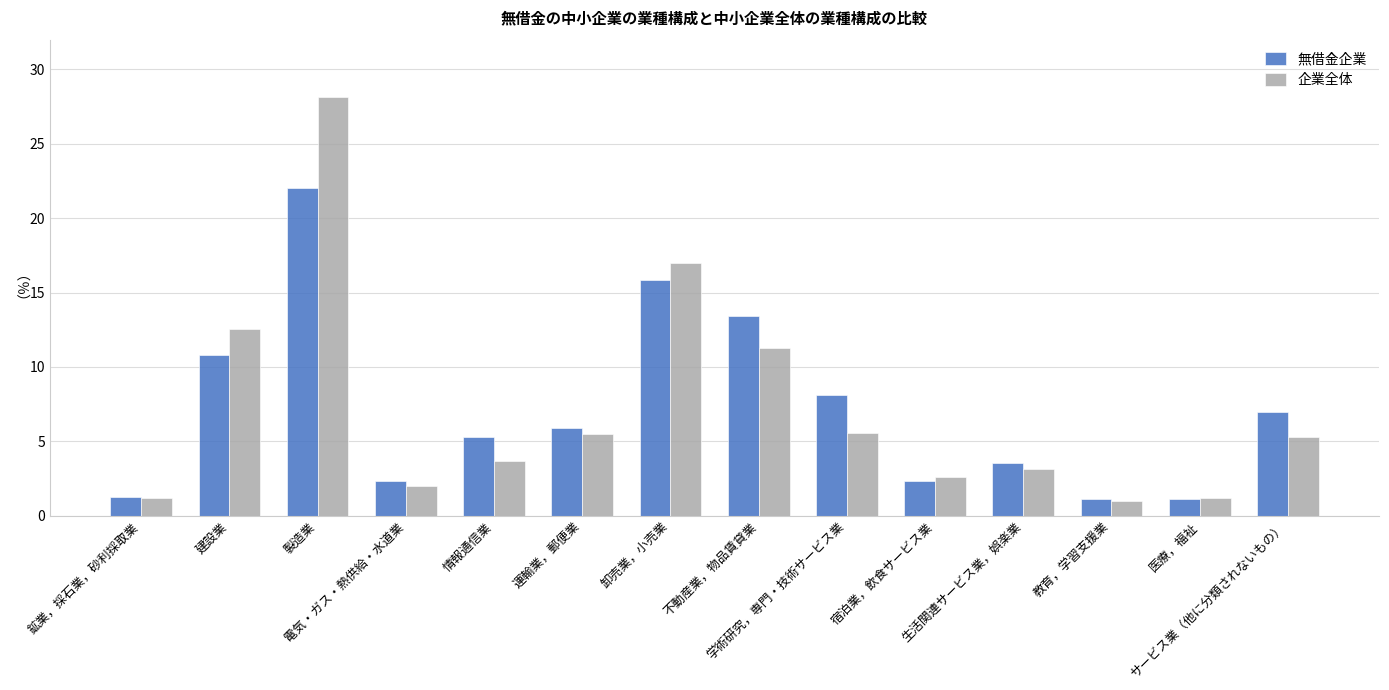

At how many categories does at least one series exceed 15?

2